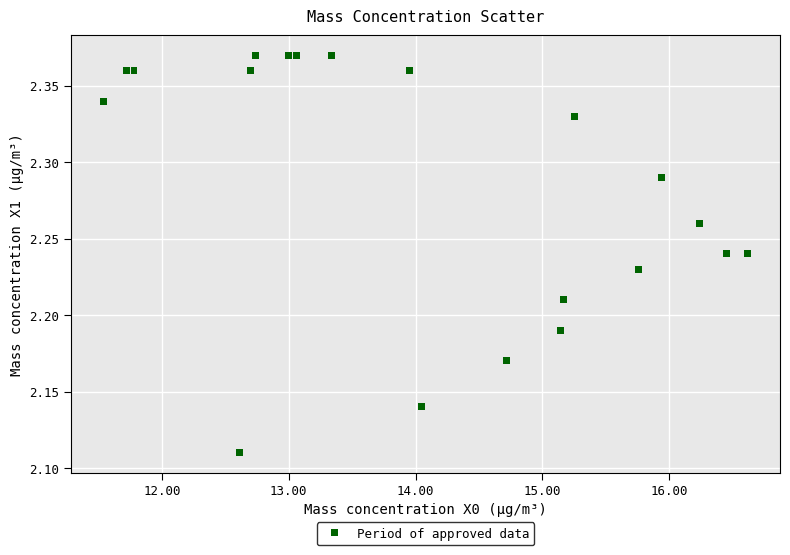

What is the range of Y values (max minus min)?

0.3